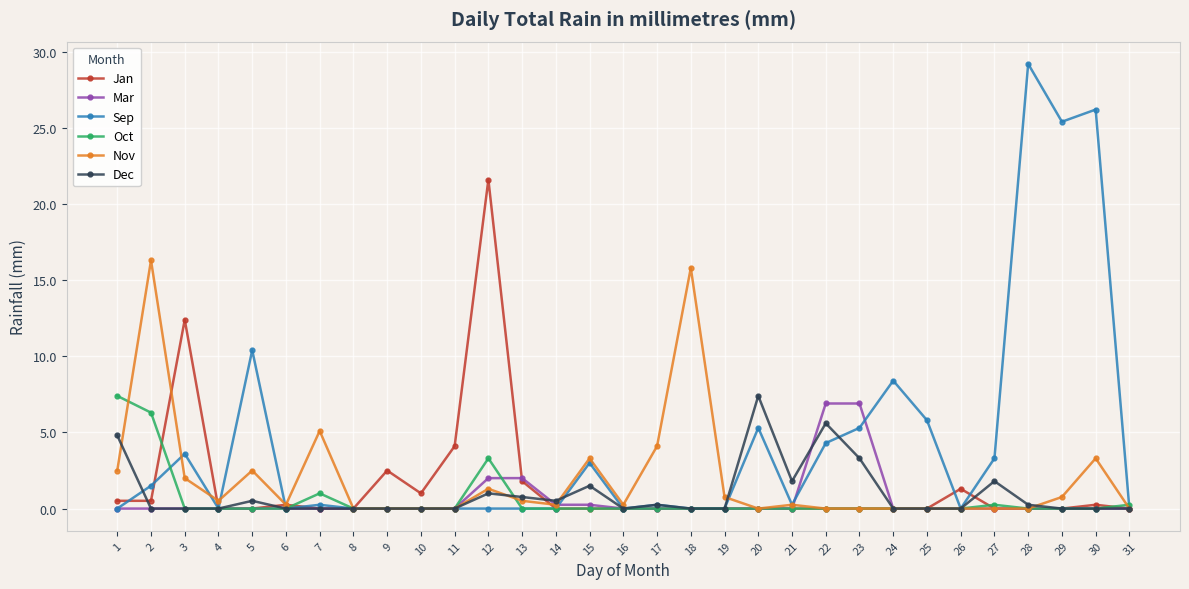

At which label does Sep reach its peak?

28